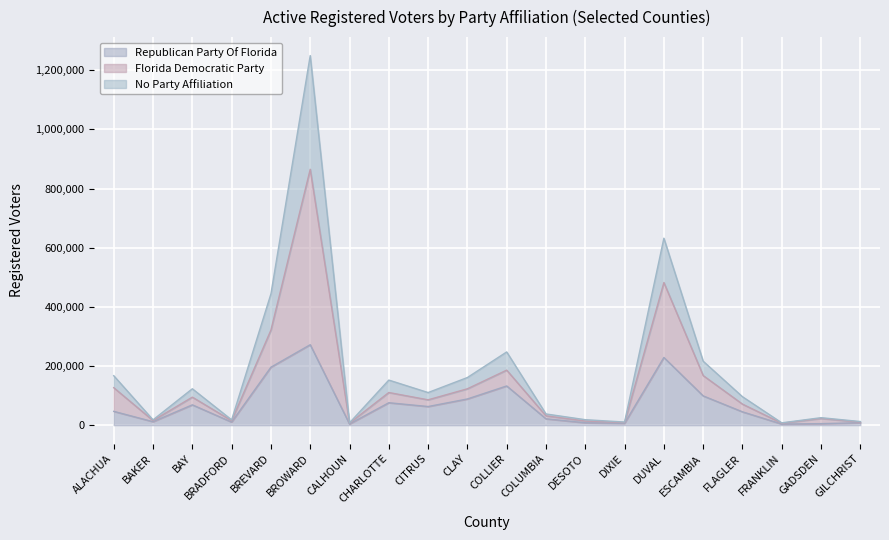

True or false: Republican Party Of Florida has more than 2 points higher than both neighbors.

True